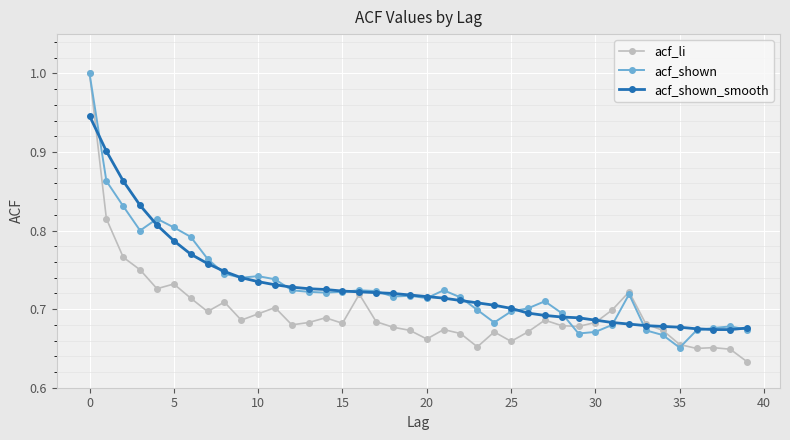

Which series has the widest spread of values?

acf_li